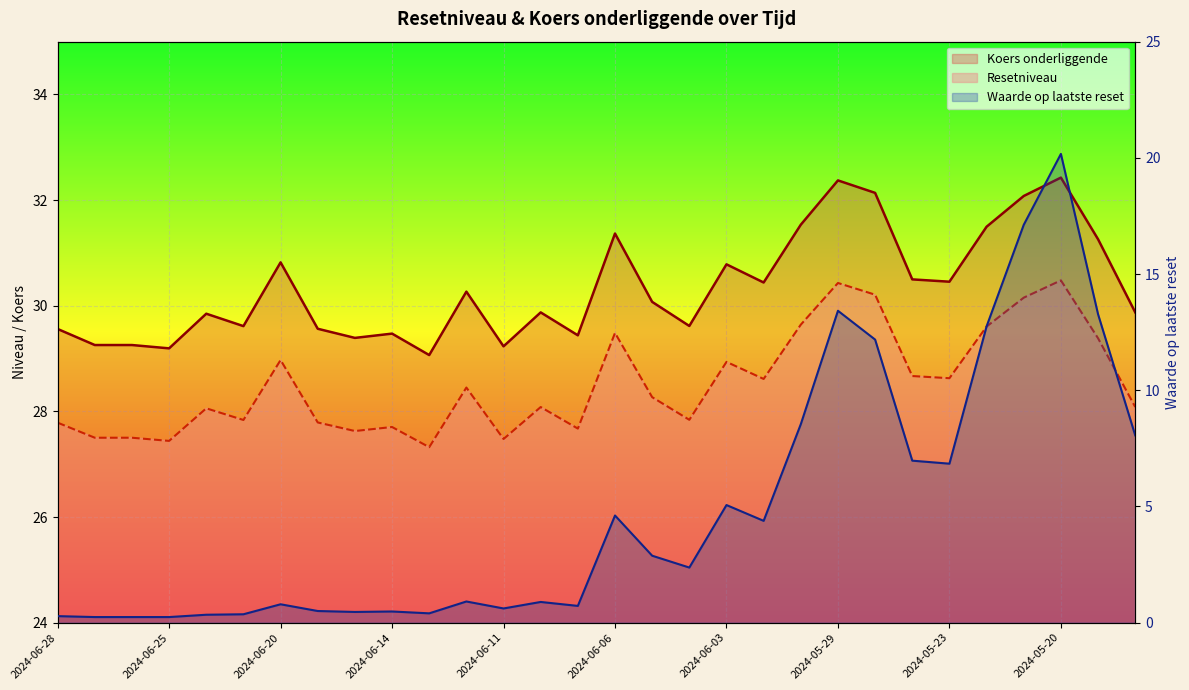

What is the difference between the second highest and minimum values in the Resetniveau series?

3.1